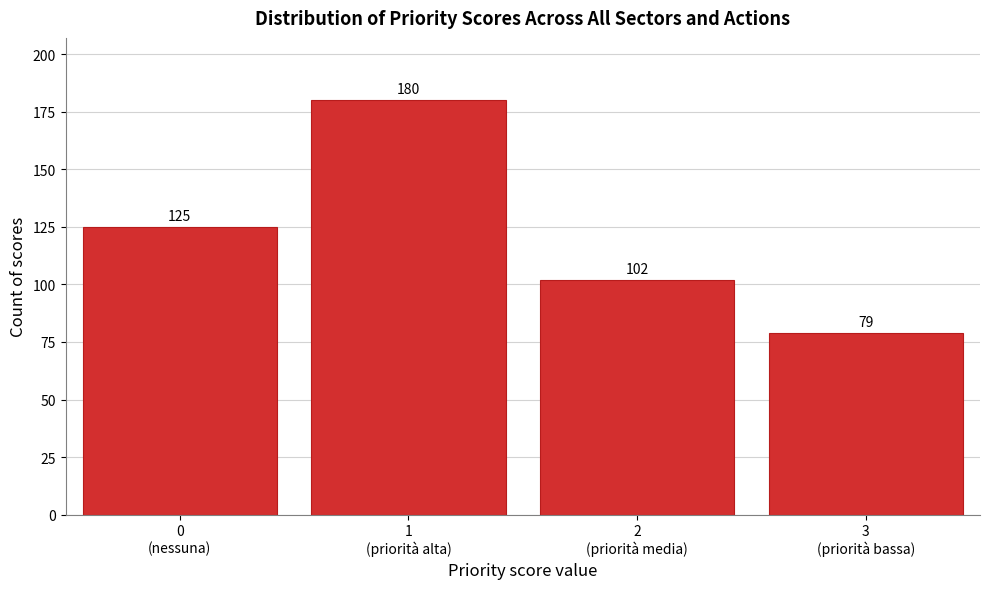

Reading left to right, transcribe all the data shown in this chart.

125	180	102	79